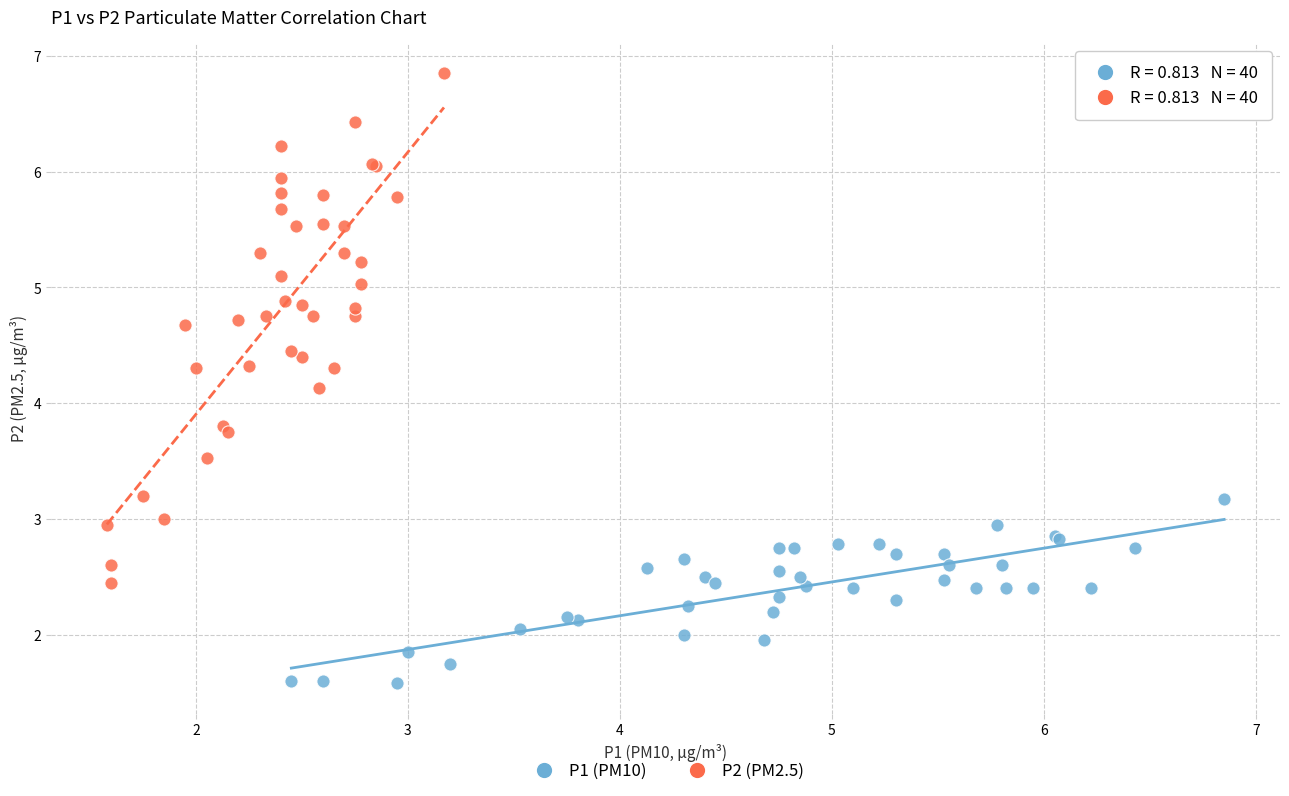

Which series contains the lowest Y value?

P1 (PM10)